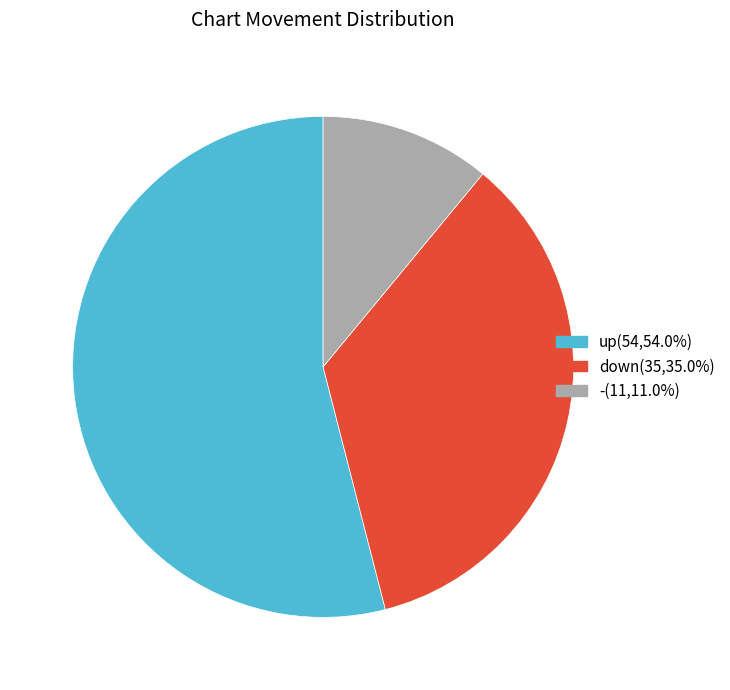

Which slice is the smallest?

-